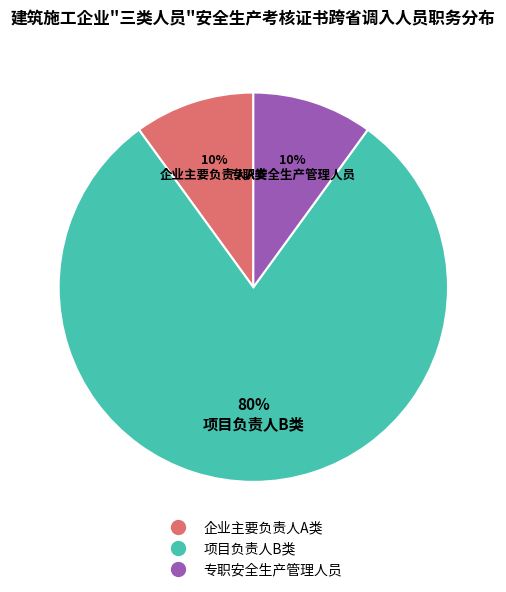

Which category has the biggest portion of the pie?

项目负责人B类